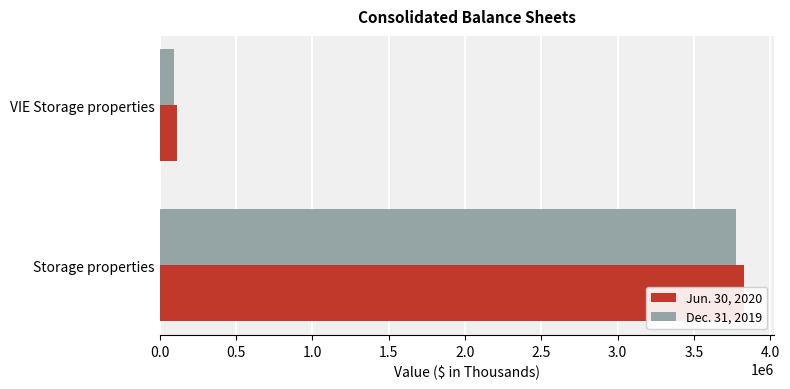

Does the chart contain any negative values?

No